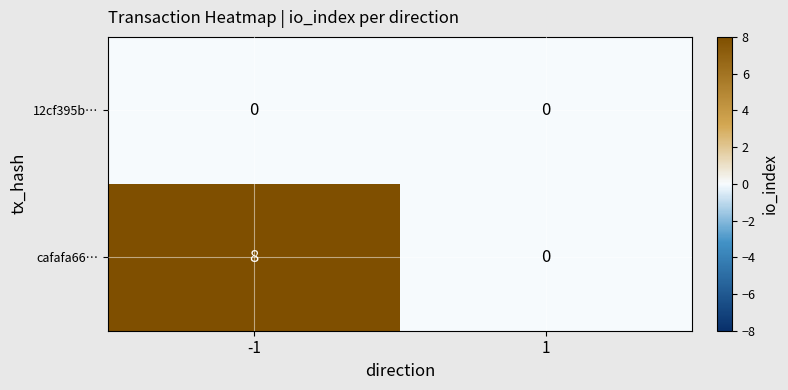

Is it true that 12cf395b… equals 0 at -1?

True